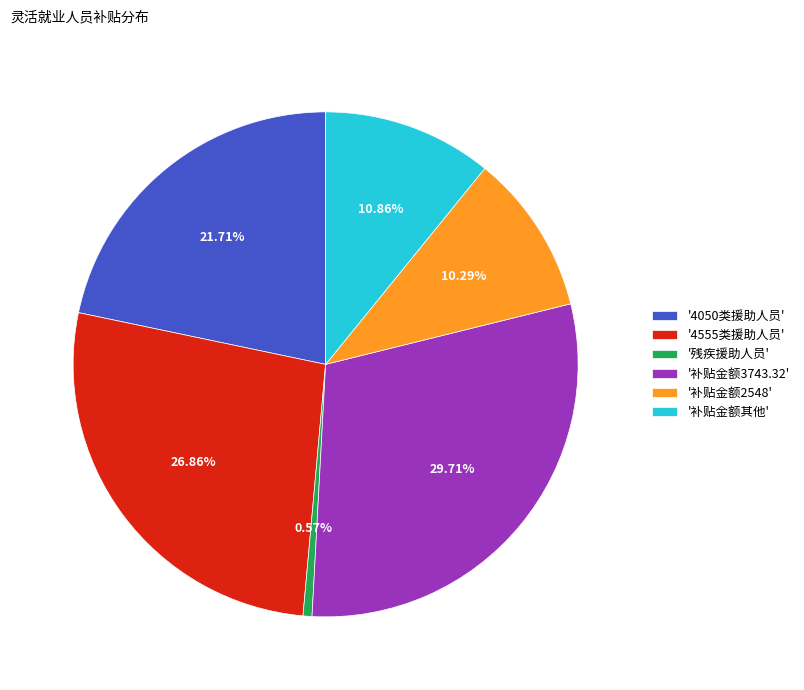

What is the smallest slice in the pie chart?

'残疾援助人员'